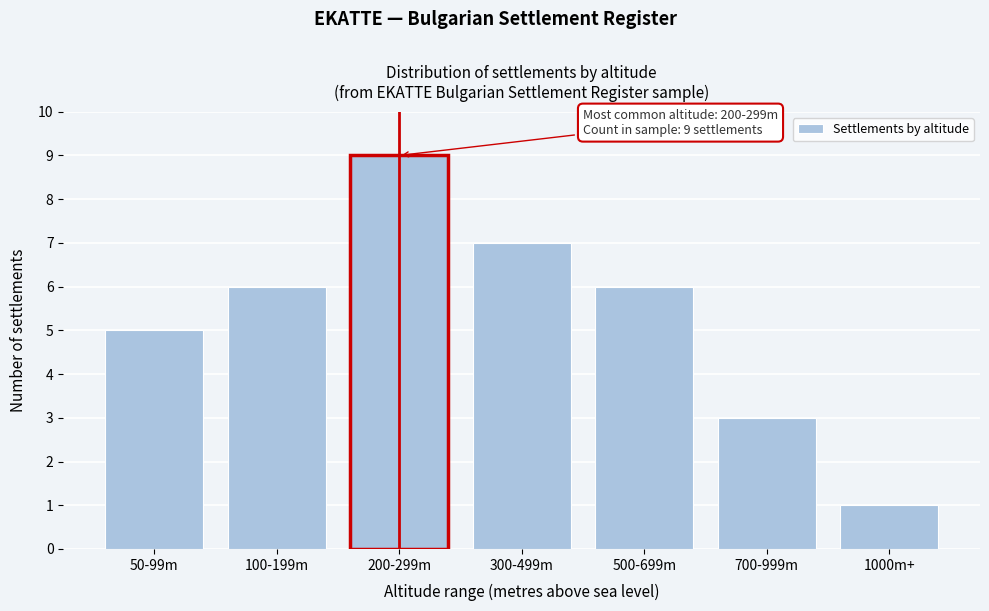

Reading left to right, list all the values displayed in this chart.

5	6	9	7	6	3	1